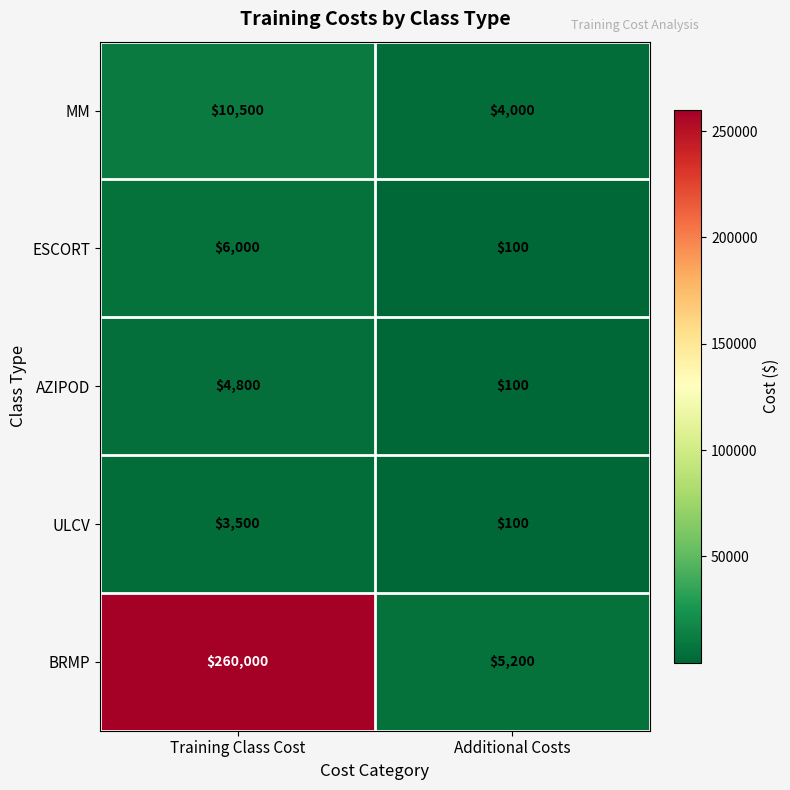

Which series has the largest total across all categories?

BRMP